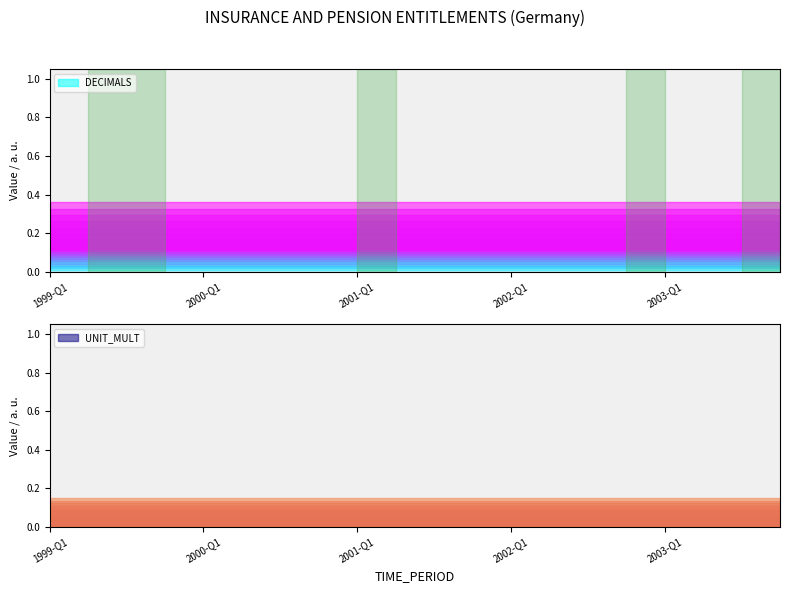

True or false: UNIT_MULT has a value of 4 at 2003-Q2.

False